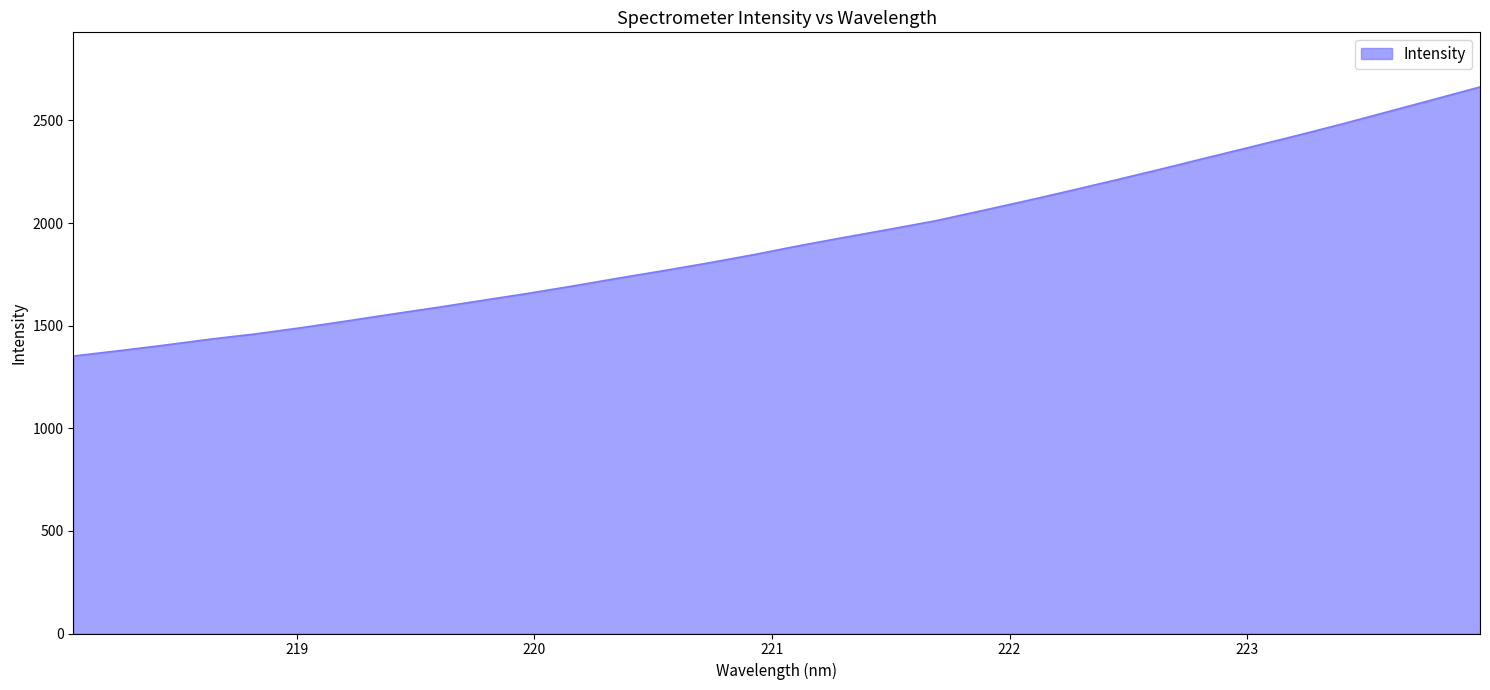

True or false: there are more than 1 points higher than both neighbors.

False